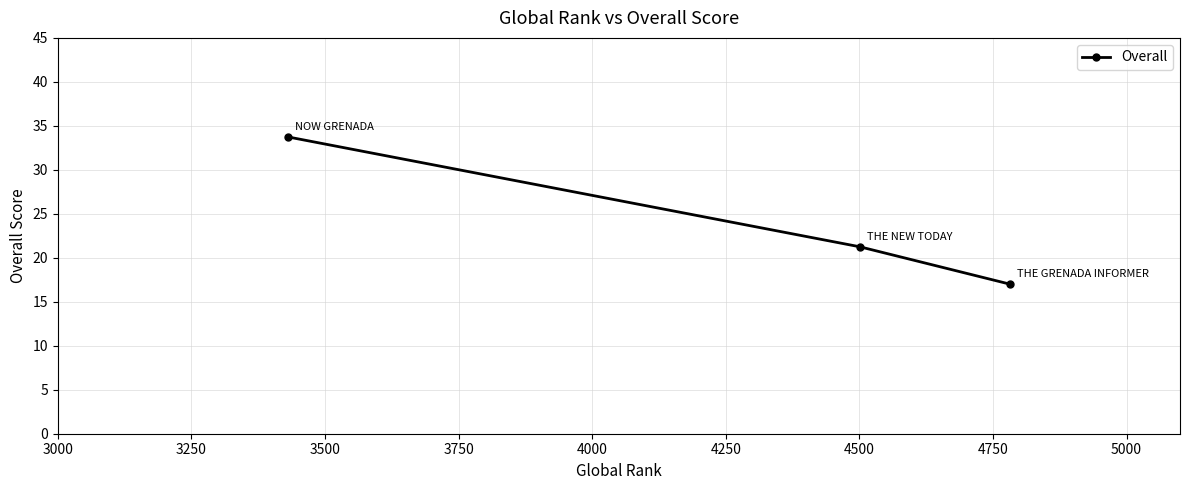

Is this an area chart (filled region under the line)?

No